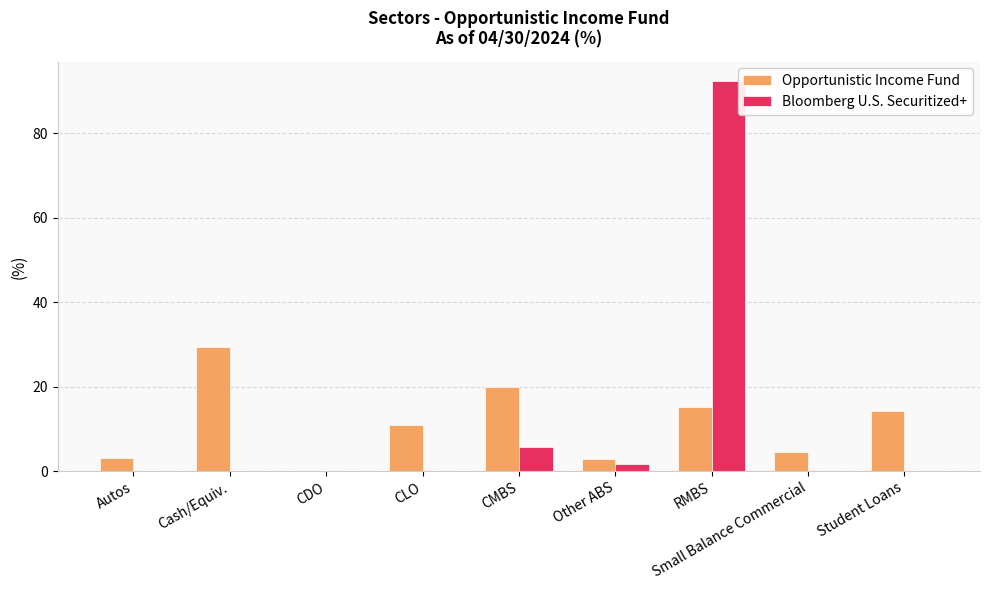

Read the Bloomberg U.S. Securitized+ value at CMBS.

5.7